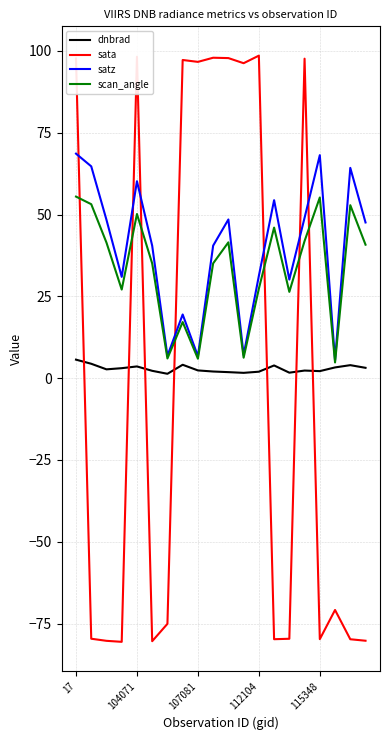

What is the minimum value shown in the chart?

-80.6